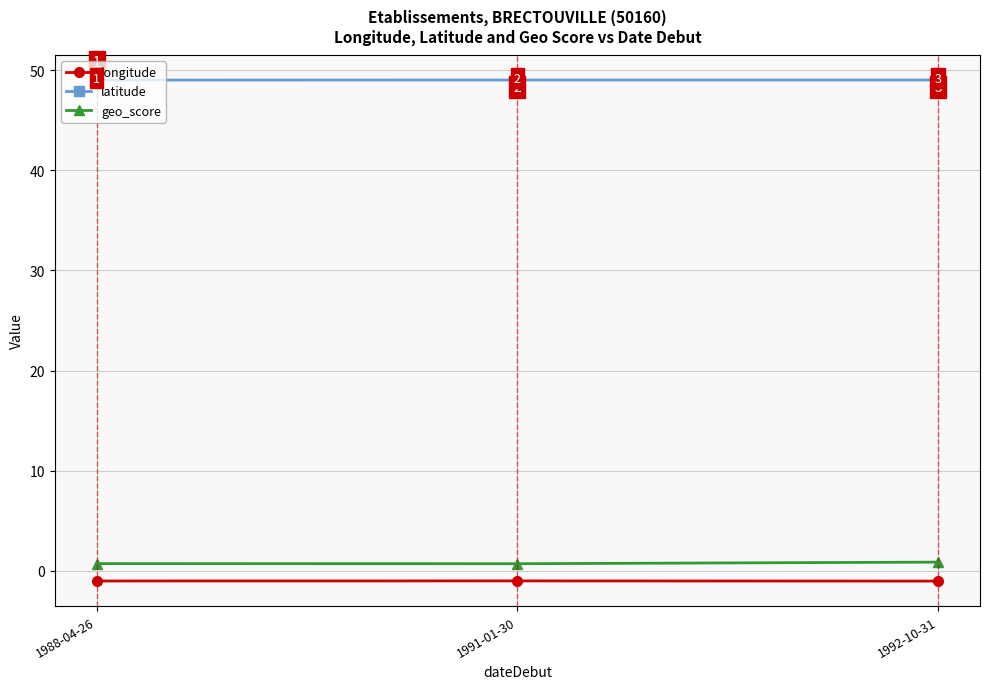

At 1992-10-31, list the series in order from smallest to largest.

longitude, geo_score, latitude